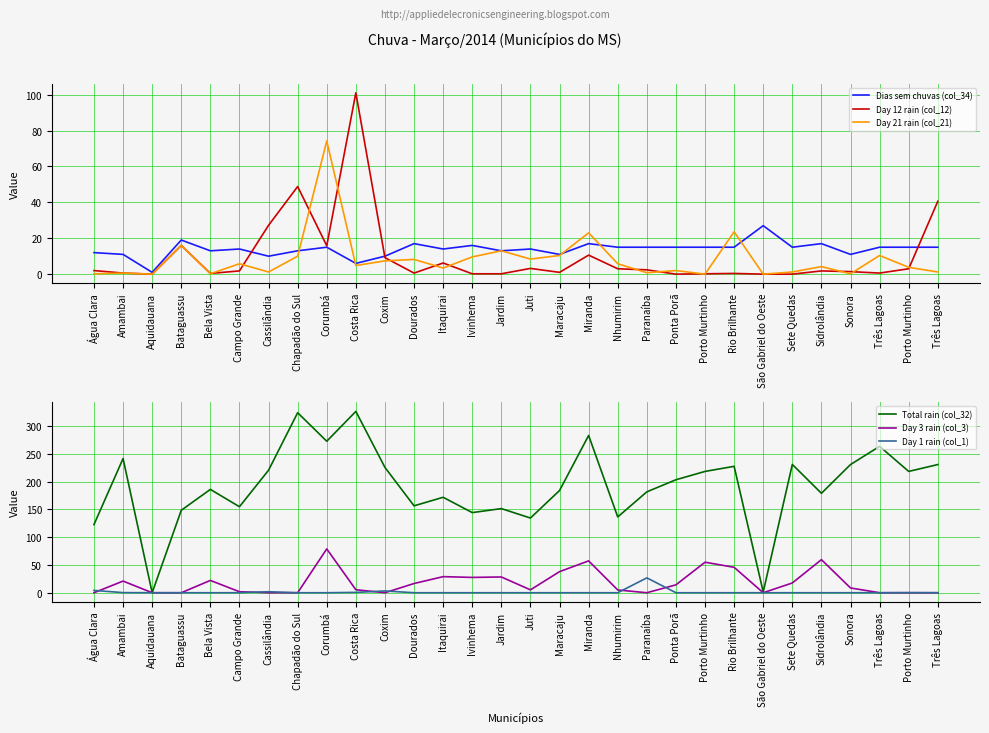

List the labels in order of Day 12 rain (col_12) value, largest first.

Costa Rica, Chapadão do Sul, Três Lagoas, Cassilândia, Bataguassu, Corumbá, Miranda, Coxim, Itaquirai, Juti, Nhumirim, Porto Murtinho, Paranaíba, Água Clara, Campo Grande, Sidrolândia, Sonora, Maracaju, Amambai, Dourados, Três Lagoas, Bela Vista, Rio Brilhante, Ivinhema, Jardim, Porto Murtinho, Aquidauana, Ponta Porã, São Gabriel do Oeste, Sete Quedas